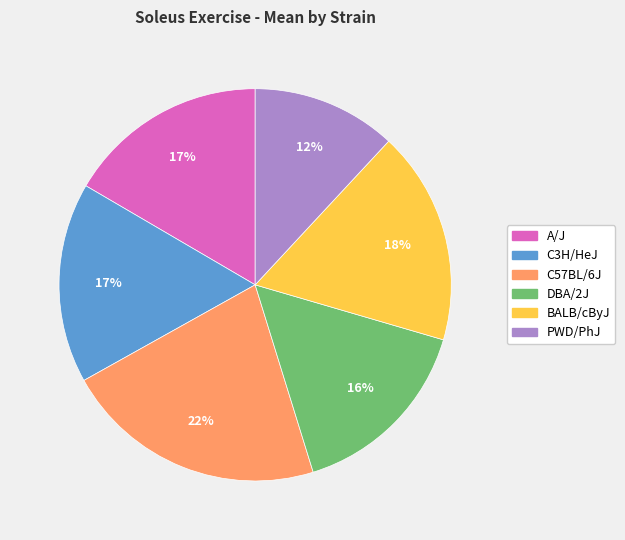

True or false: A/J accounts for 17% of the total.

True